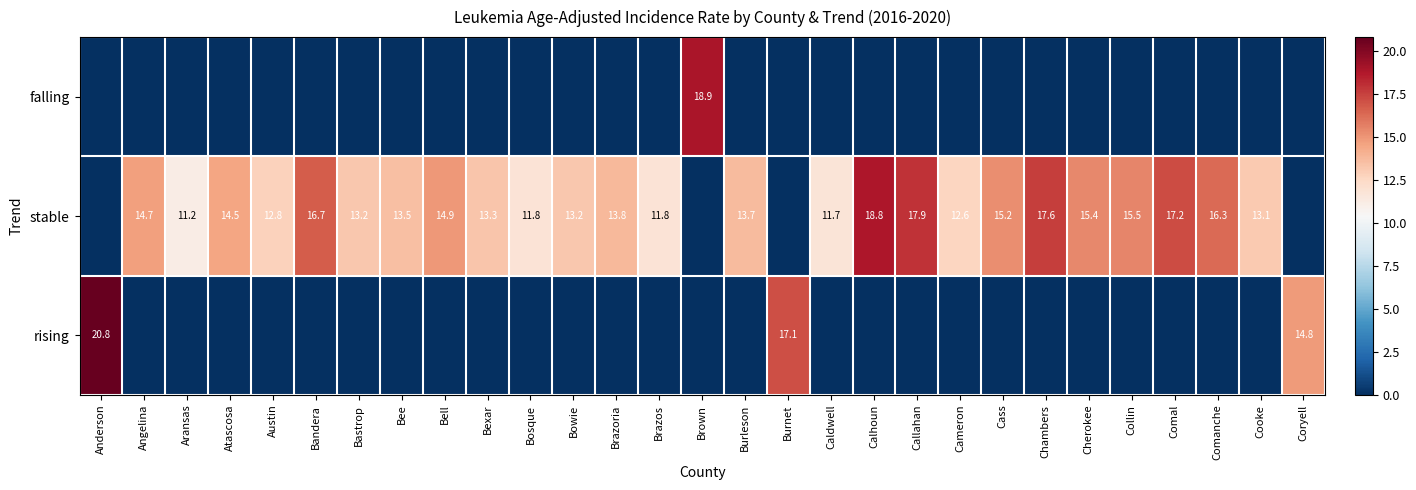

What is the total value across all series at Aransas?

11.2